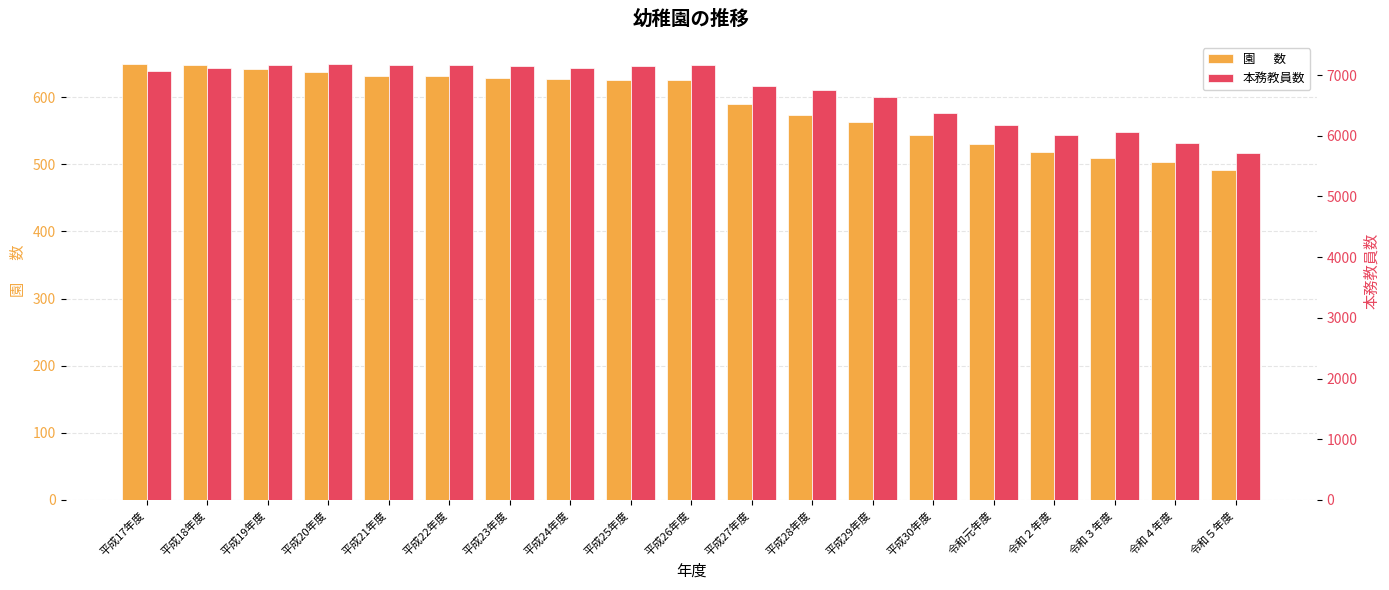

Count the number of data series in this chart.

2